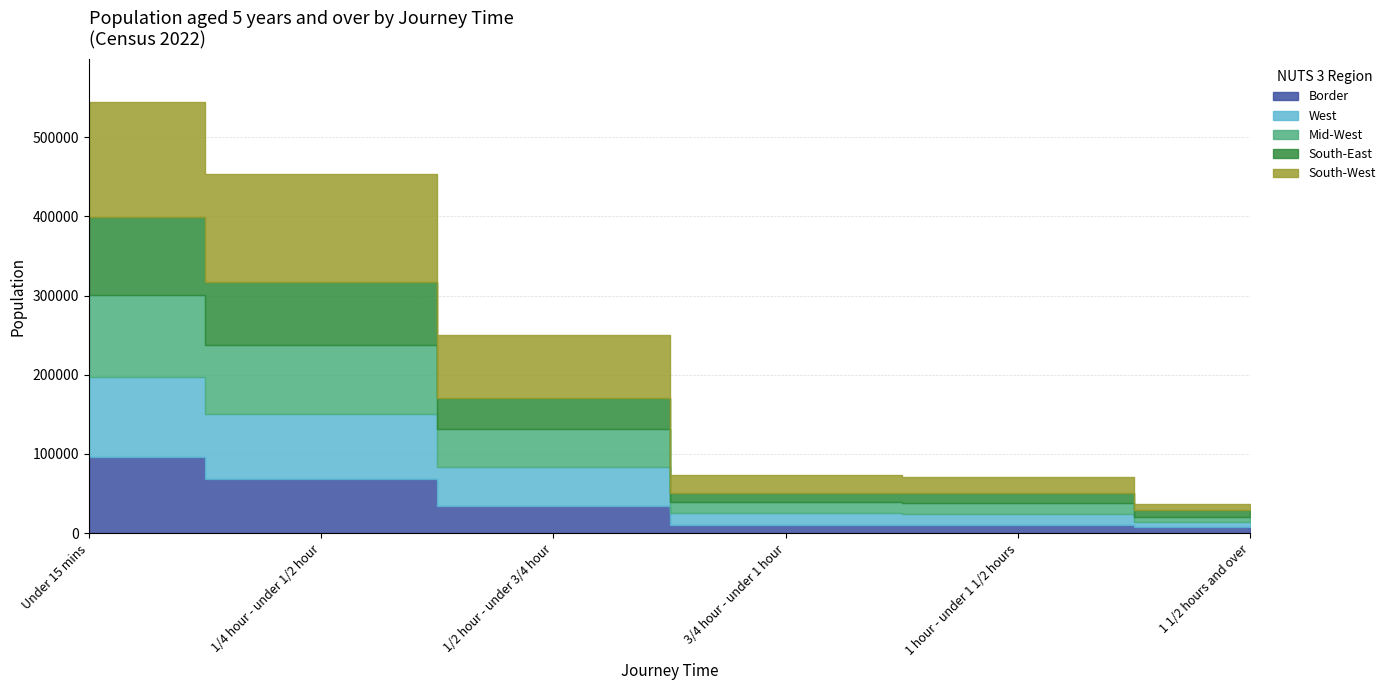

Which label corresponds to the largest value in the chart?

Under 15 mins